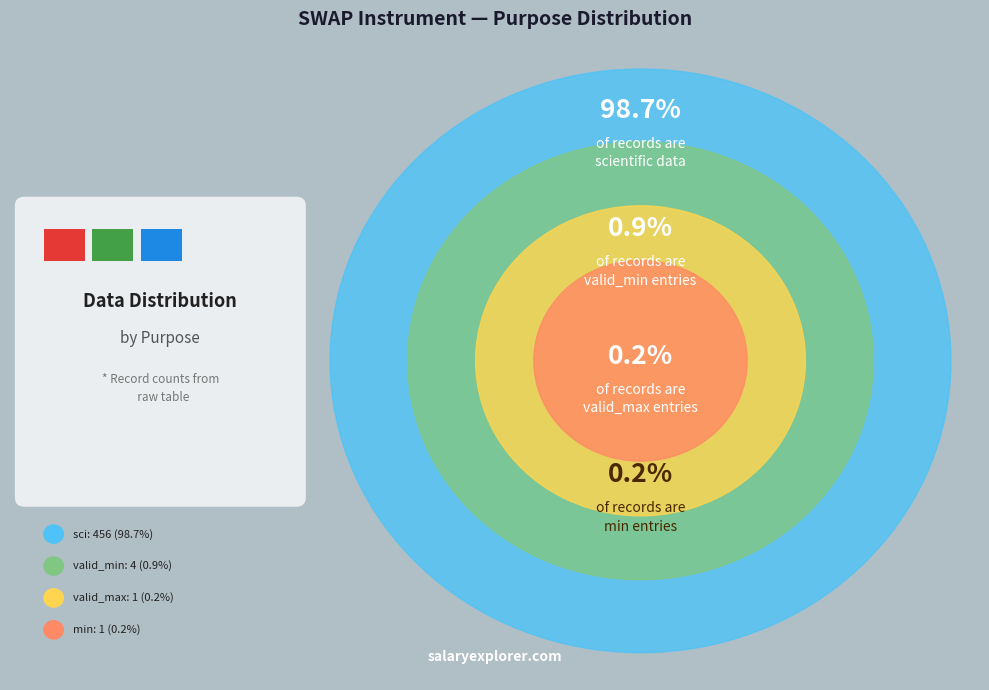

Is there any slice that represents more than half of the pie?

Yes